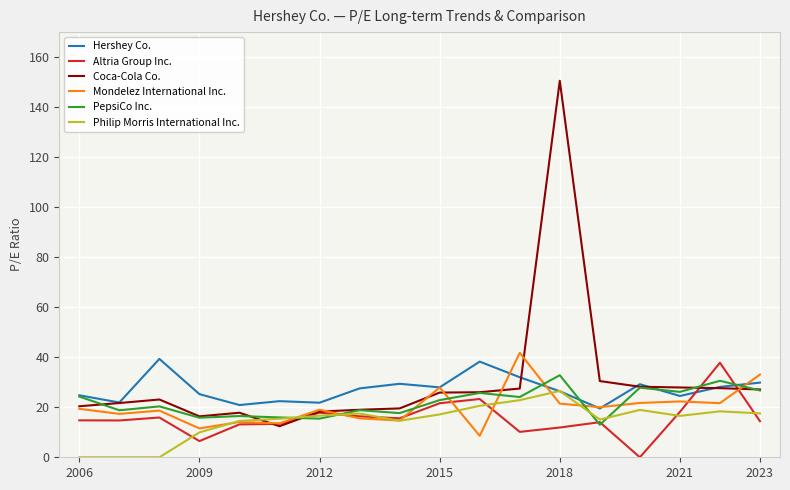

Which series has the largest range (max minus min)?

Coca-Cola Co.